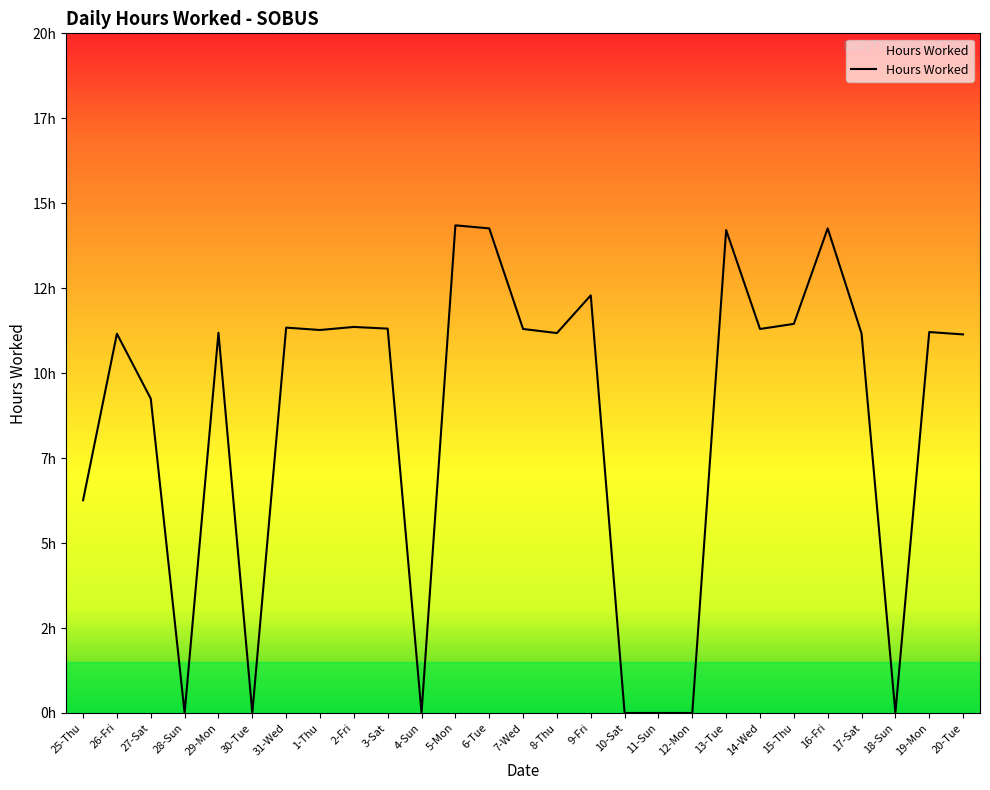

Where is the data nearest to the value 7?

25-Thu